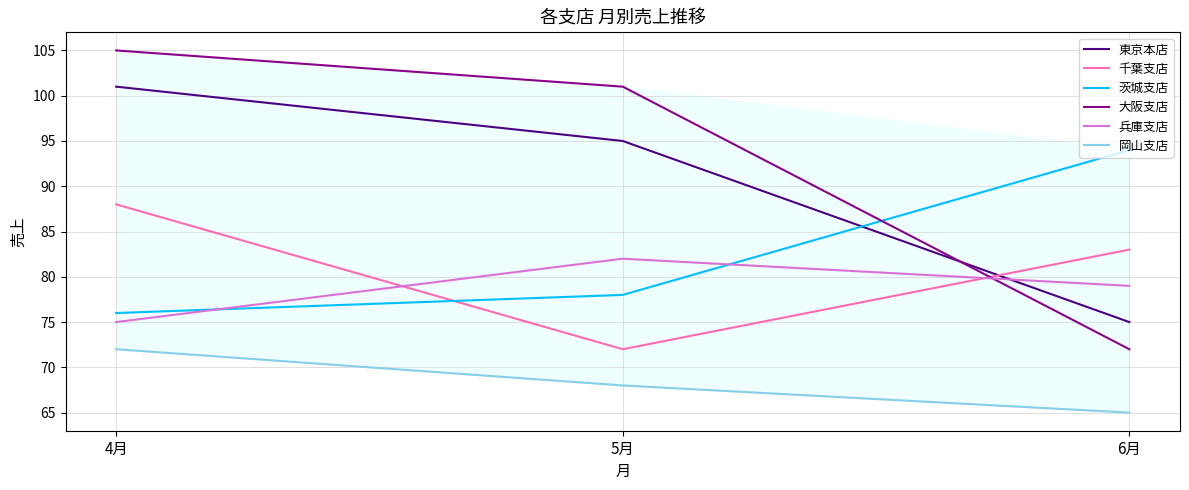

How many series are shown in this chart?

6